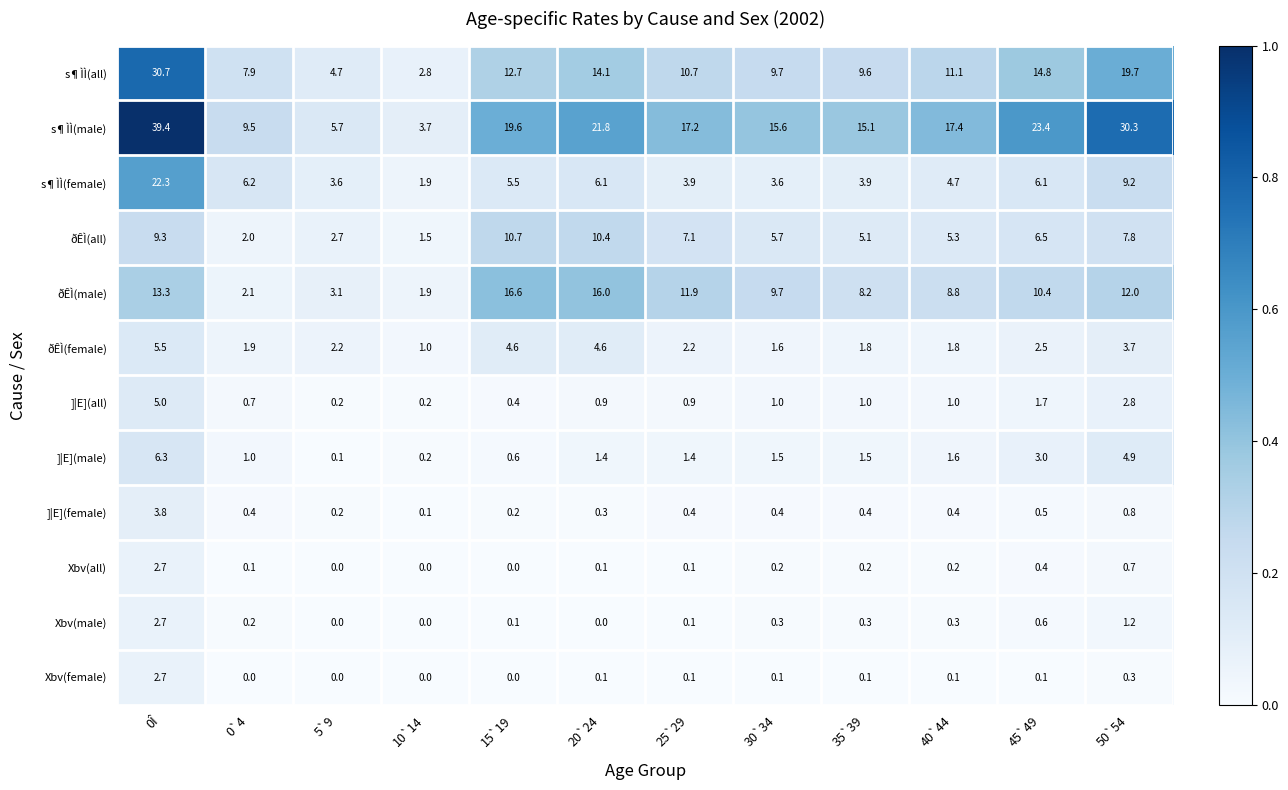

Which series changed the most between 40`44 and 45`49?

s¶ÌÌ(male)